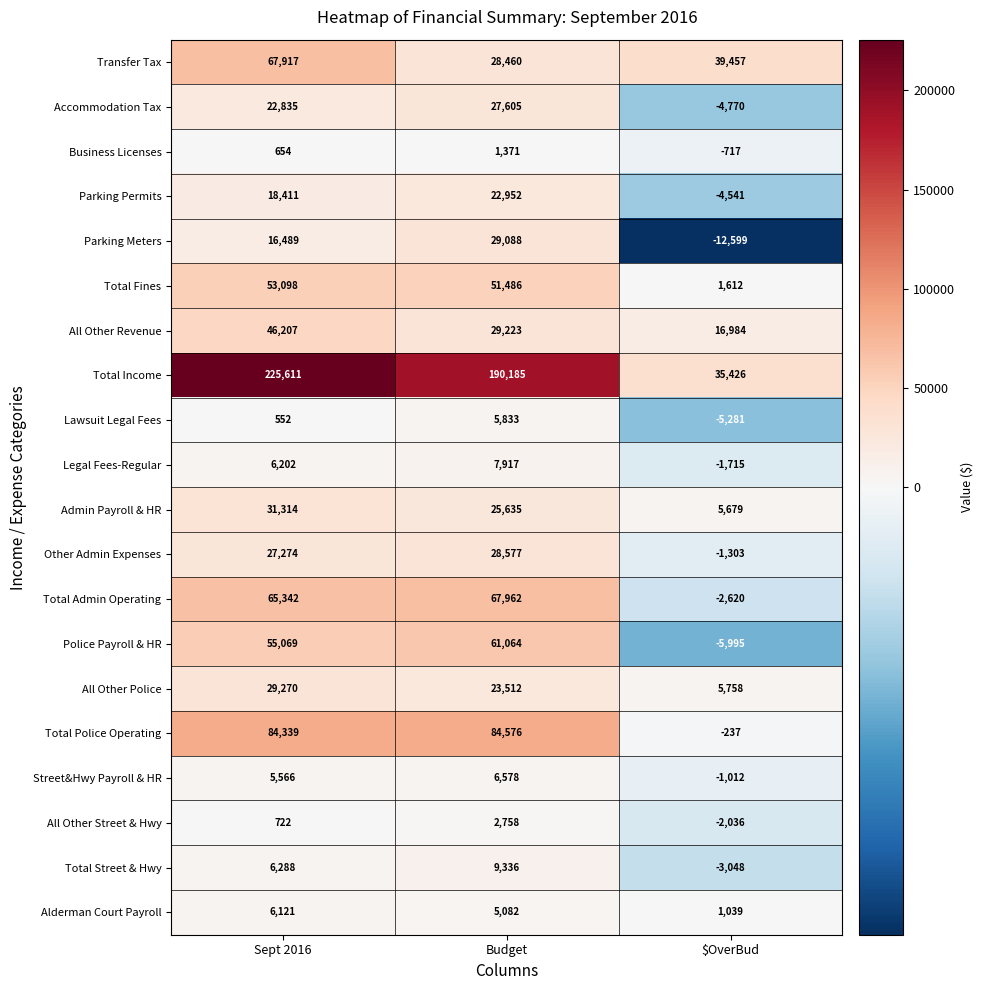

At Budget, list the series in order from smallest to largest.

Business Licenses, All Other Street & Hwy, Alderman Court Payroll, Lawsuit Legal Fees, Street&Hwy Payroll & HR, Legal Fees-Regular, Total Street & Hwy, Parking Permits, All Other Police, Admin Payroll & HR, Accommodation Tax, Transfer Tax, Other Admin Expenses, Parking Meters, All Other Revenue, Total Fines, Police Payroll & HR, Total Admin Operating, Total Police Operating, Total Income